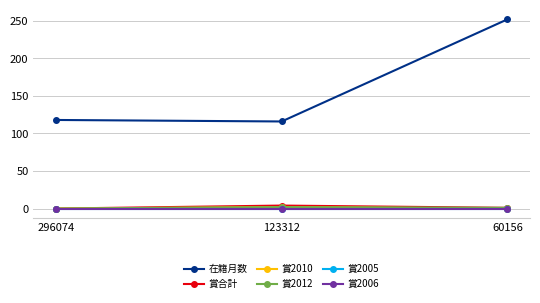

Does the chart display data point markers on the line(s)?

Yes